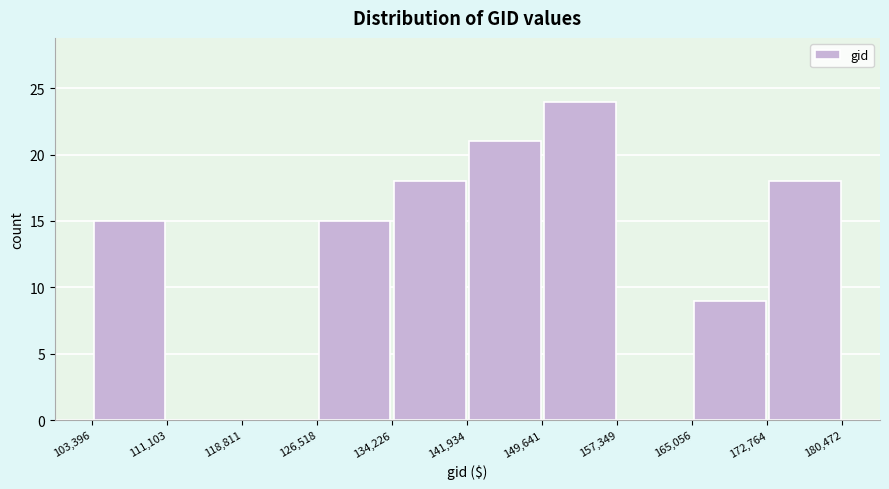

Over which range of the x-axis is the bar tallest?

149,641 to 157,349